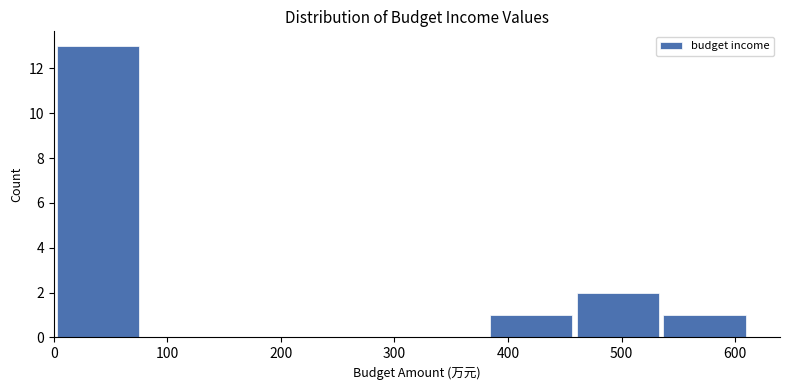

Reading left to right, transcribe this chart: for each bar, give the range it covers on the x-axis and its height. Neither the bar edges nor the heights are printed on the chart, so give them approximately, as read against the axes.

0 to 80: 13
80 to 160: 0
160 to 230: 0
230 to 310: 0
310 to 380: 0
380 to 460: 1
460 to 540: 2
540 to 610: 1